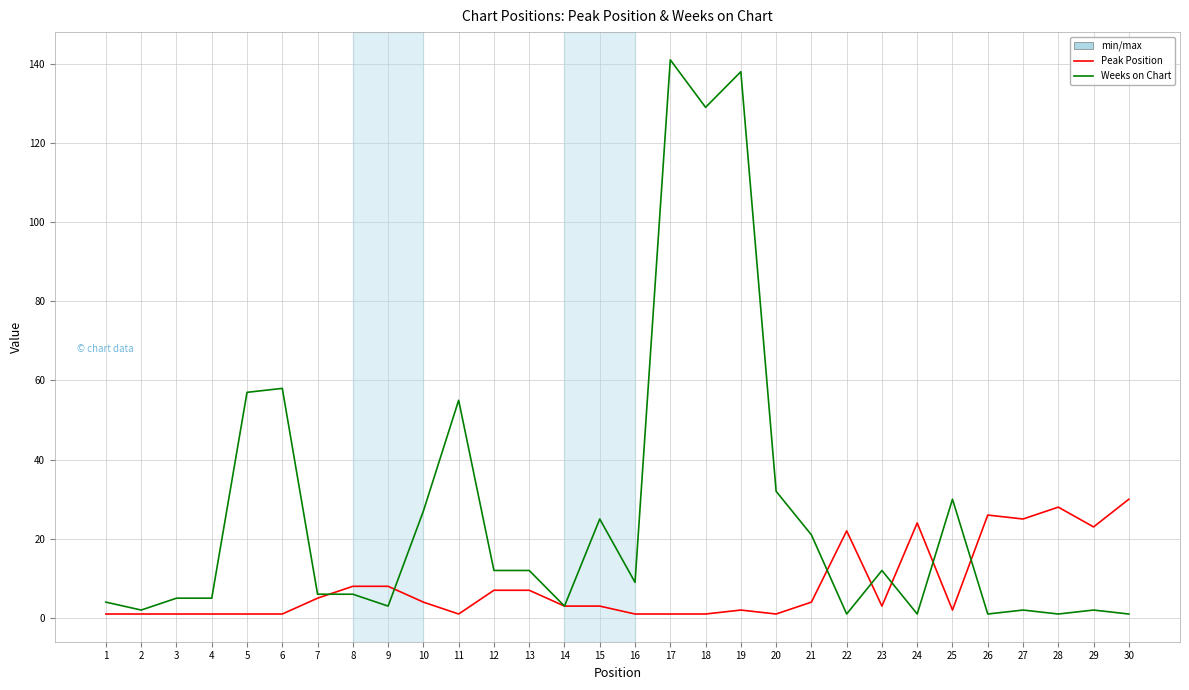

Rank the series by their maximum value, from lowest to highest.

Peak Position, Weeks on Chart